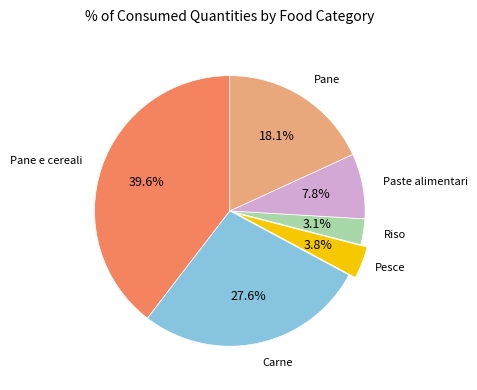

Is there any slice that represents more than half of the pie?

No